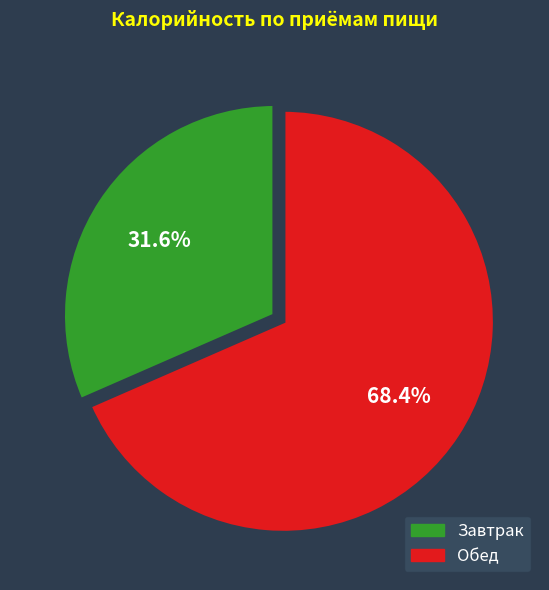

Between Завтрак and Обед, which is larger?

Обед